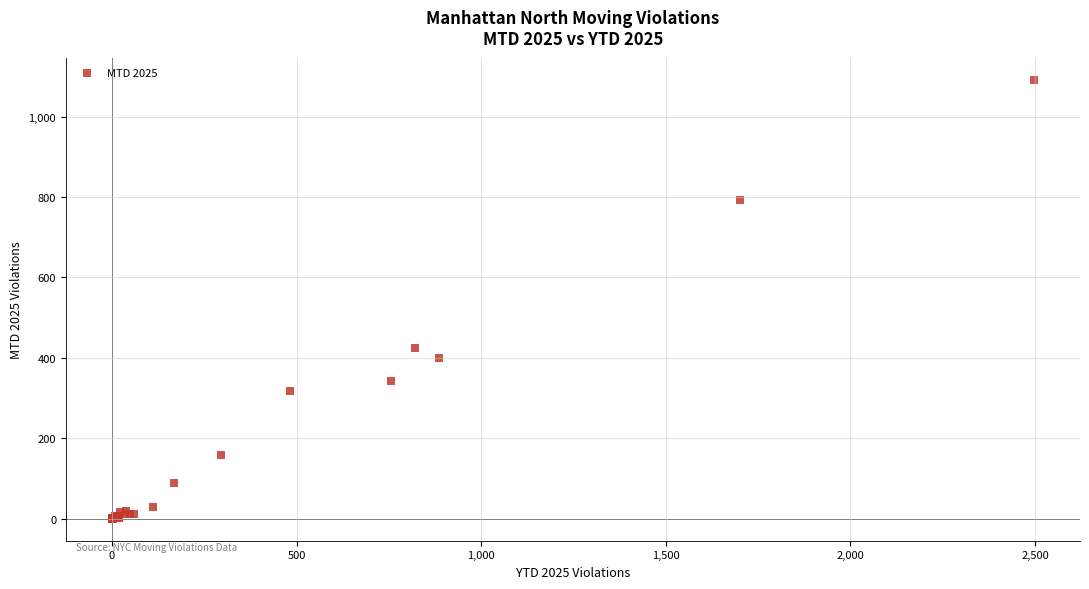

What Y value in the scatter plot is closest to 546?

425